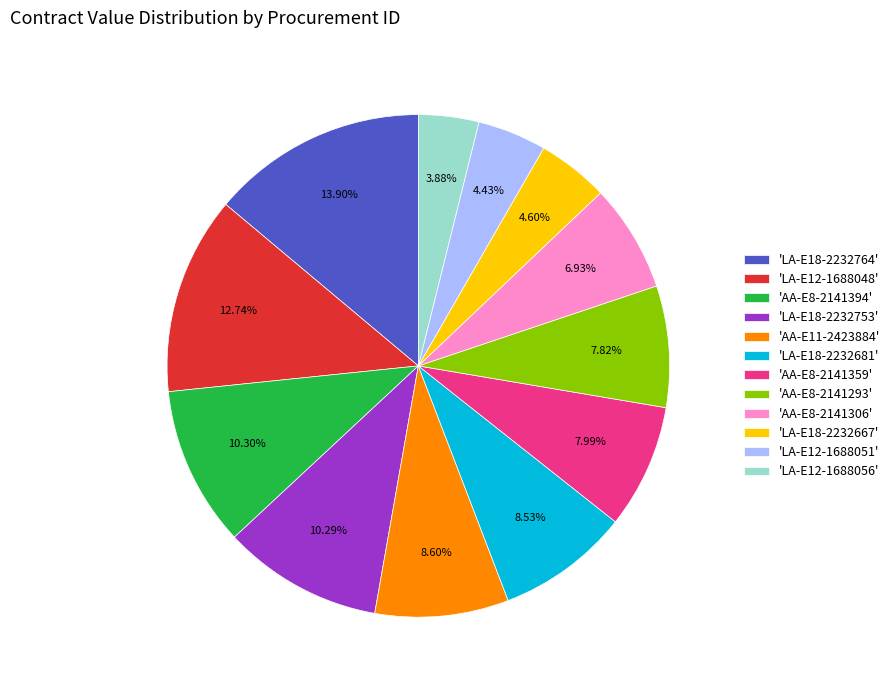

What is the largest slice in the pie chart?

'LA-E18-2232764'